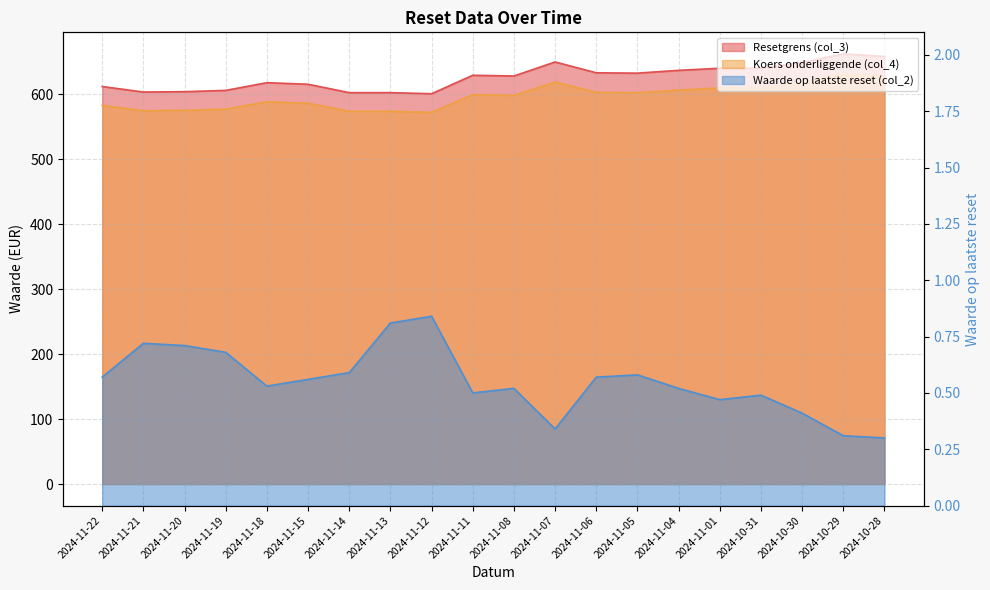

What is the maximum value for Waarde op laatste reset (col_2)?

0.8